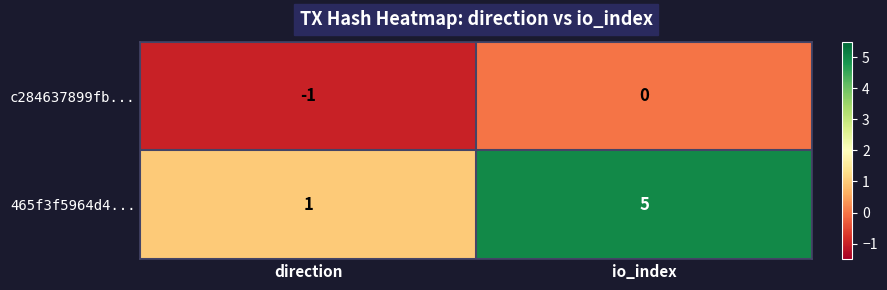

The 465f3f5964d4... series shows 5 at io_index. True or false?

True